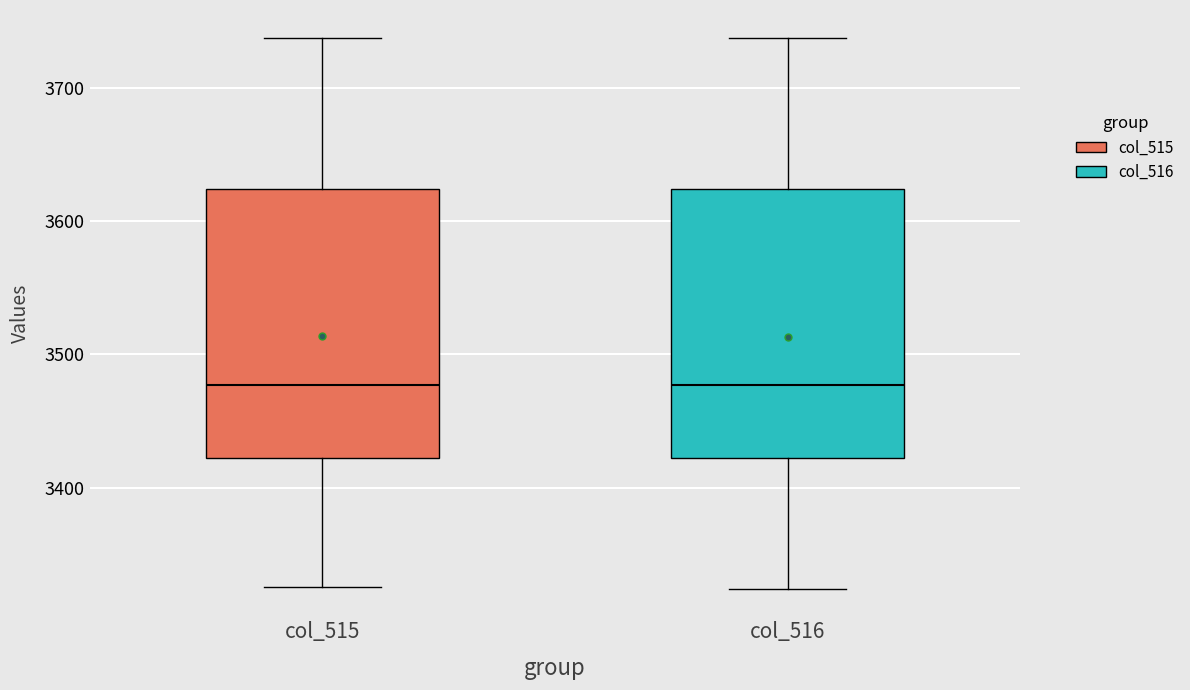

Where is the lower edge of the box for col_515 on the y-axis? The values are not printed on the chart, so give them approximately, as read against the axis.

3420